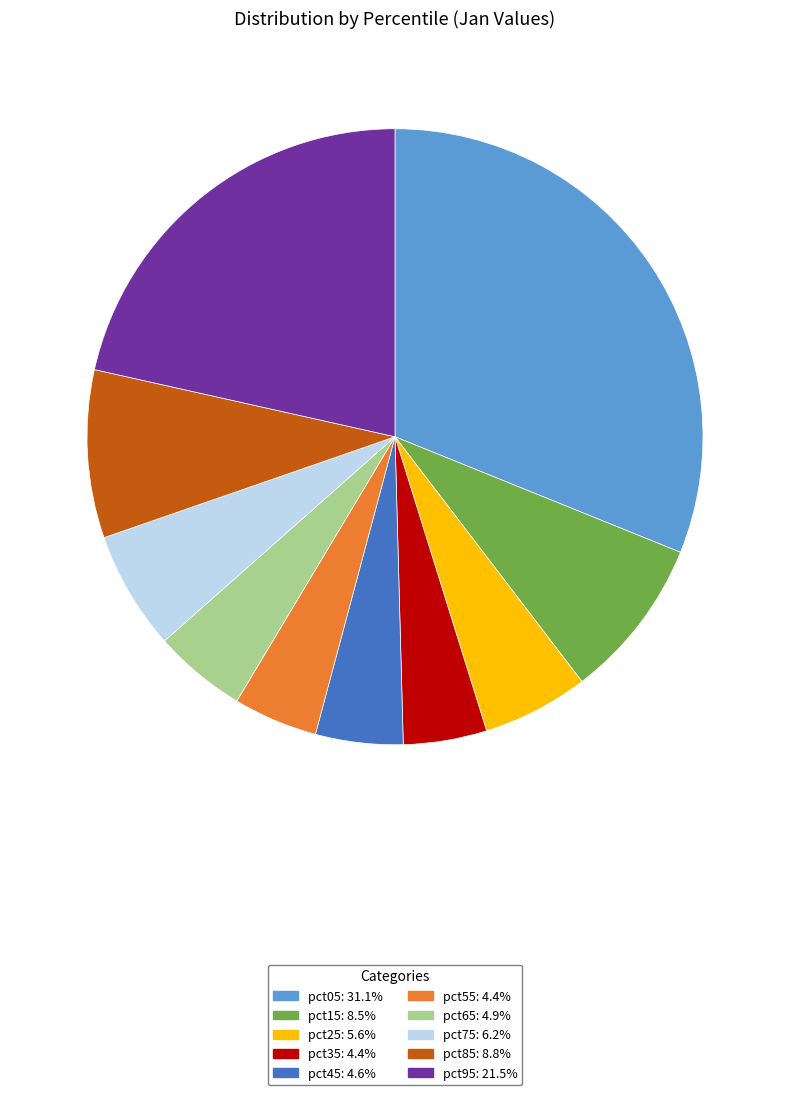

The pct35 slice represents 4% of the pie. True or false?

True